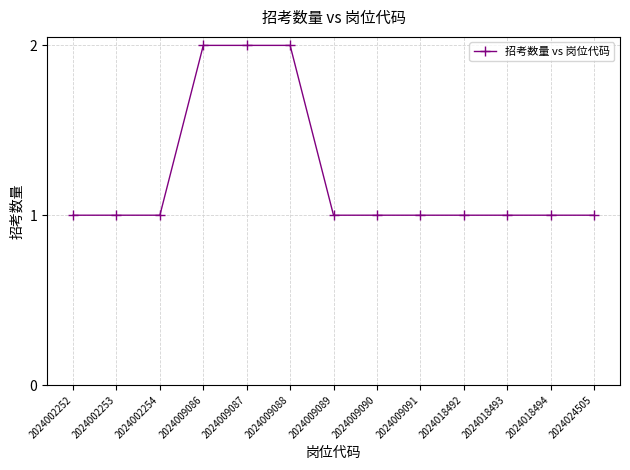

What is the sum of all values?

16